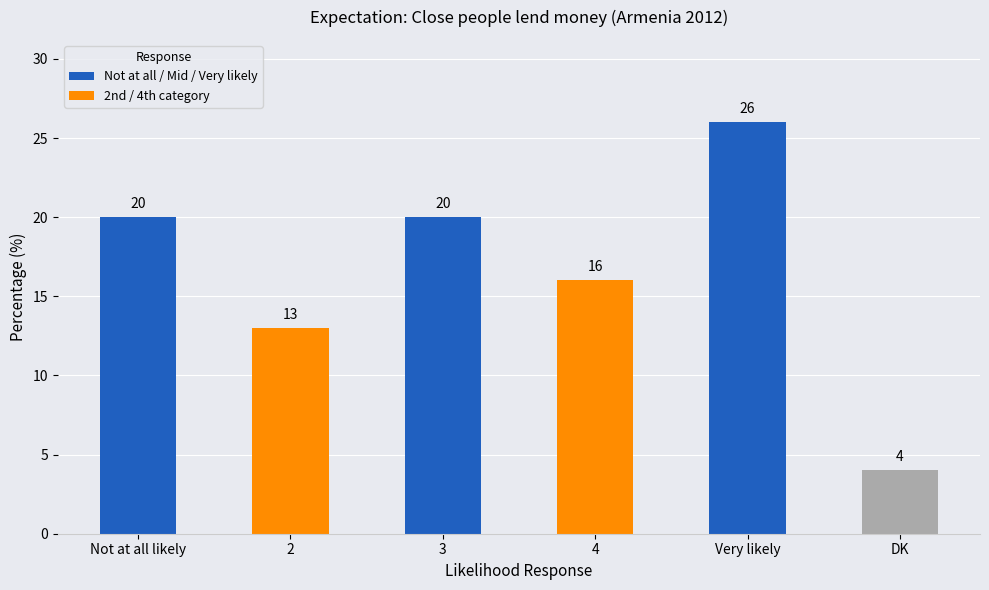

Where is the data nearest to the value 15?

4